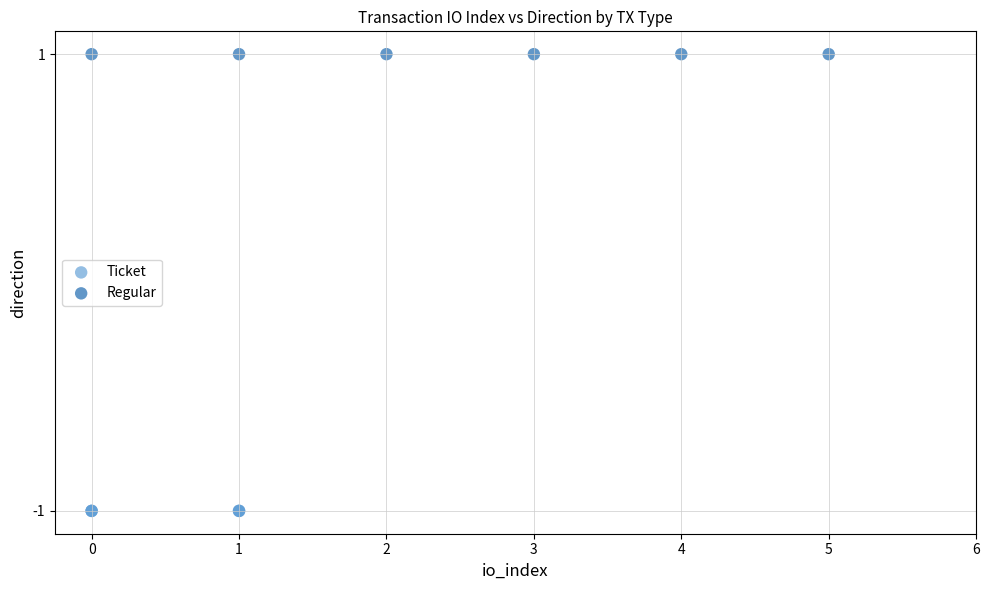

Which series contains the highest Y value?

Regular